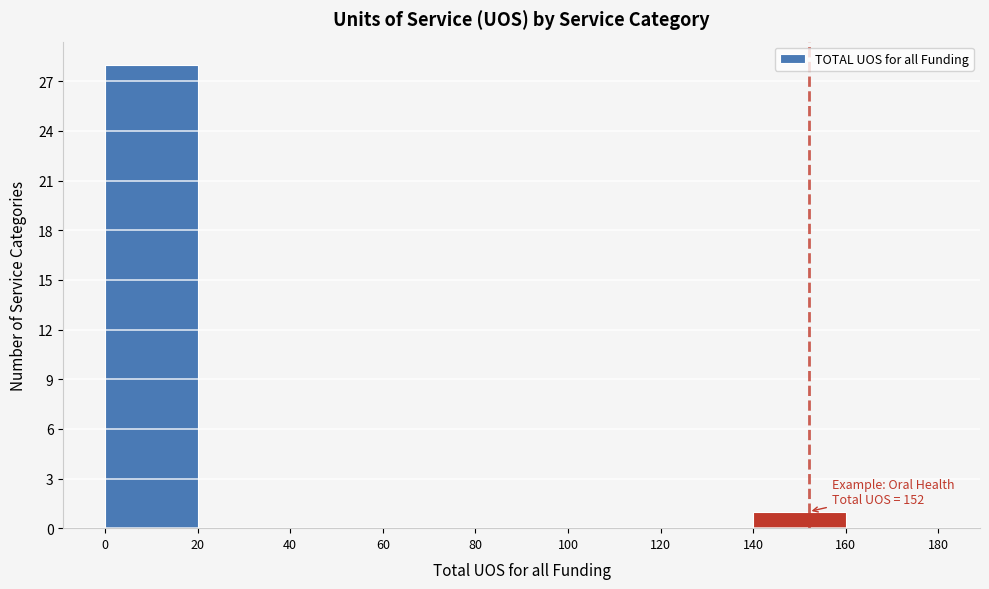

Over which range of the x-axis is the bar tallest?

0 to 20